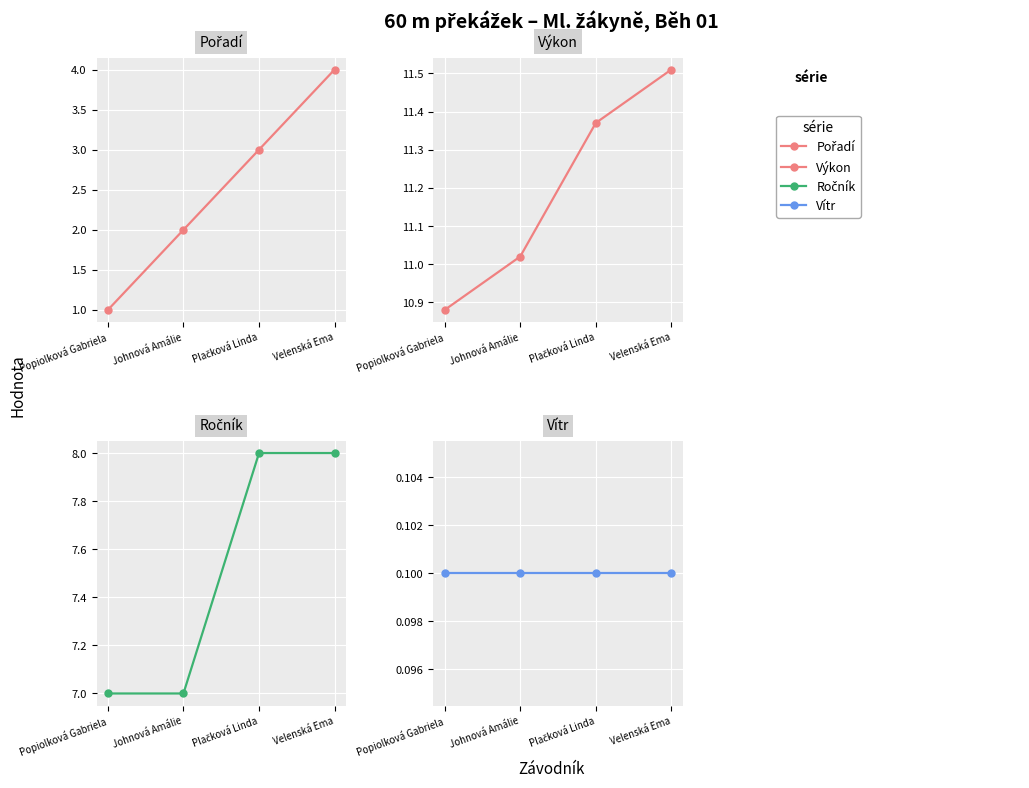

Is this an area chart (filled region under the line)?

No